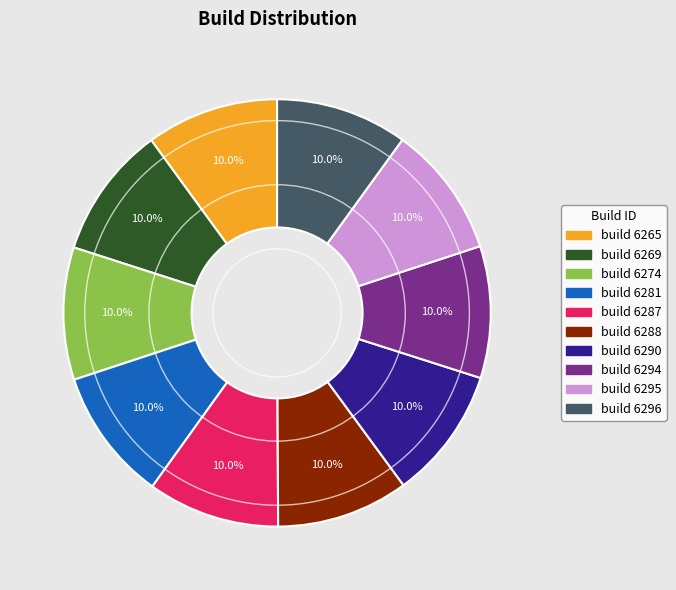

Is it true that build 6274 is 16% of the pie?

False